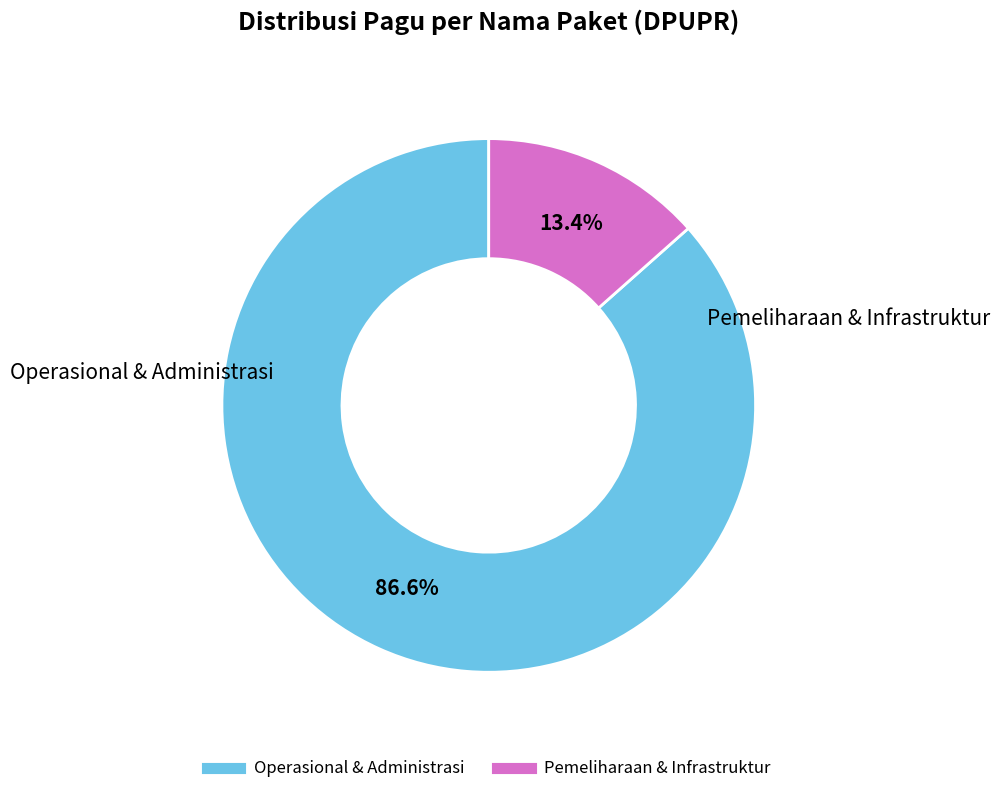

Is there any slice that represents more than half of the pie?

Yes